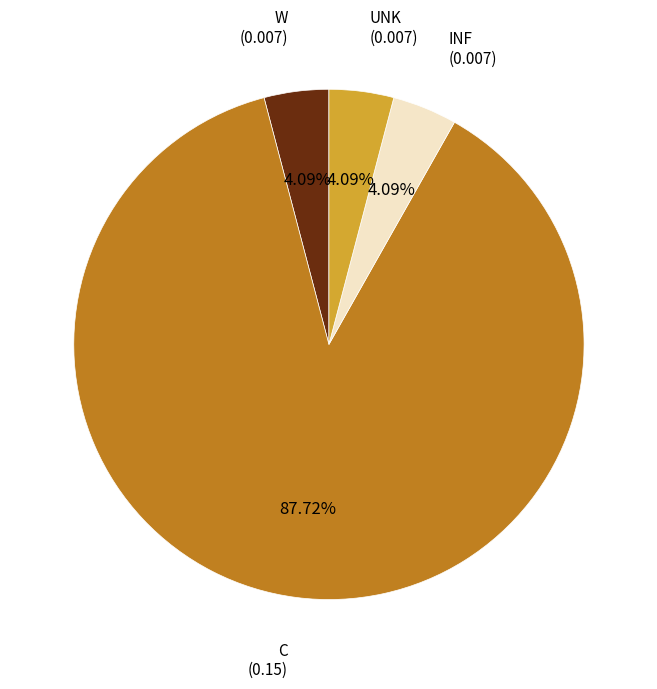

Is there any slice that represents more than half of the pie?

Yes